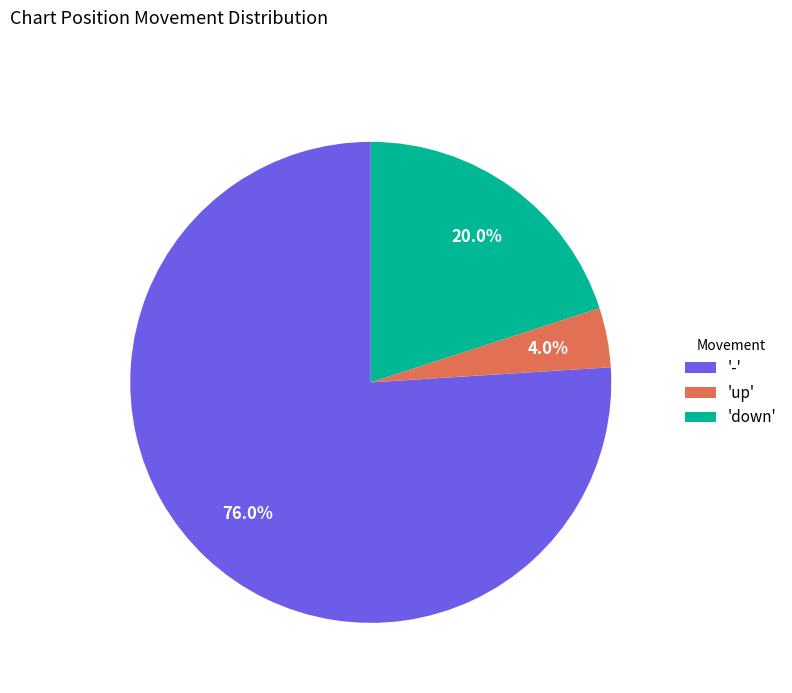

Count the number of slices in the pie.

3